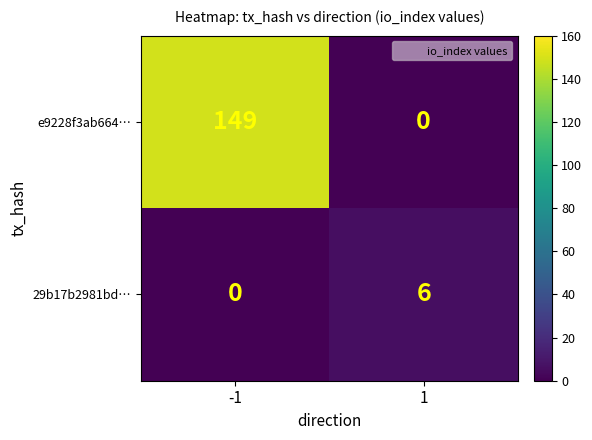

The value of 29b17b2981bd… at 1 is 4. True or false?

False